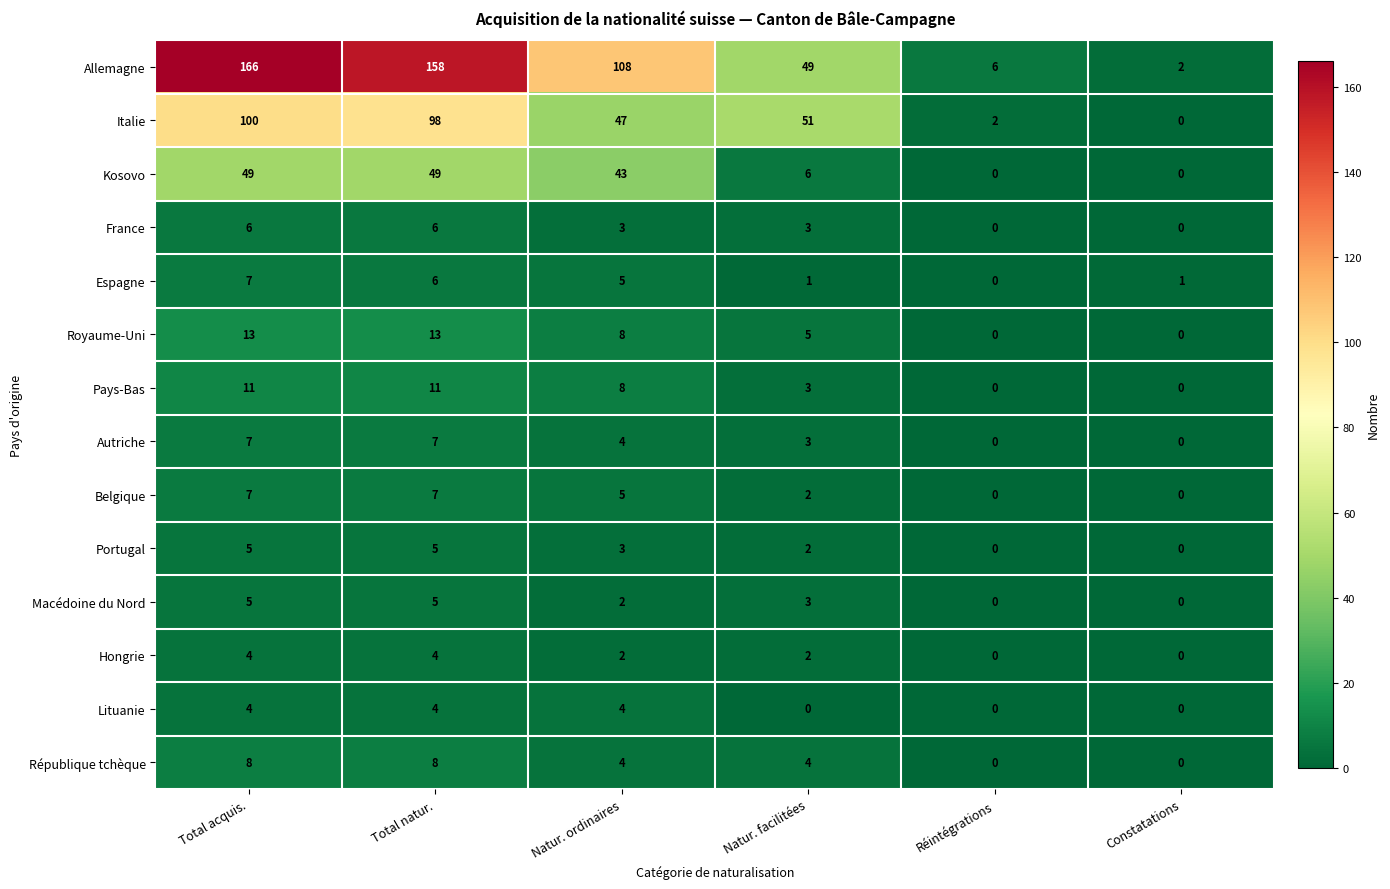

Which series changed the most between Natur. facilitées and Réintégrations?

Italie